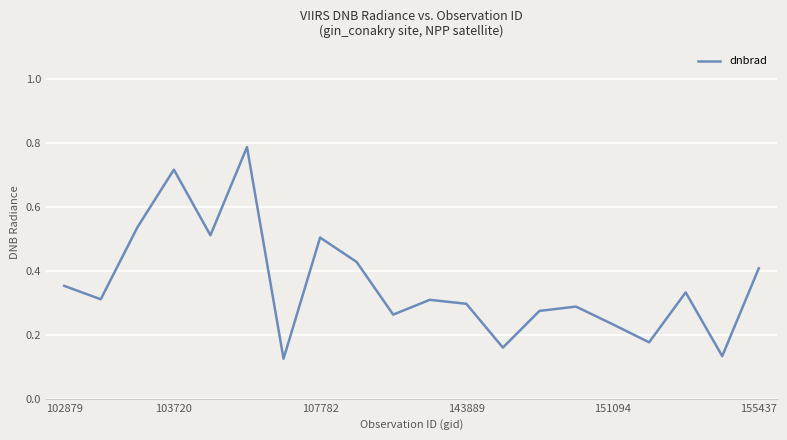

Is this an area chart (filled region under the line)?

No